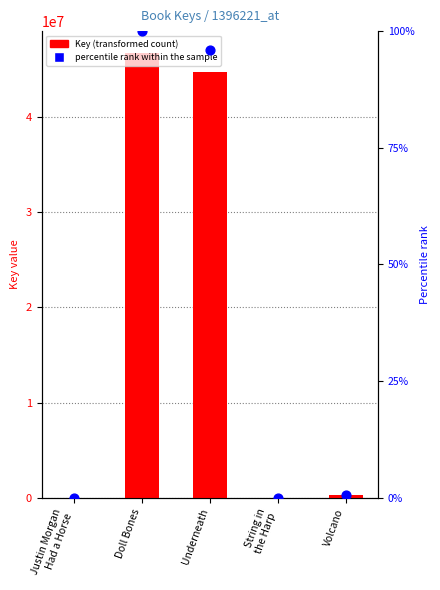

Which series contains the highest Y value?

Key (transformed count)